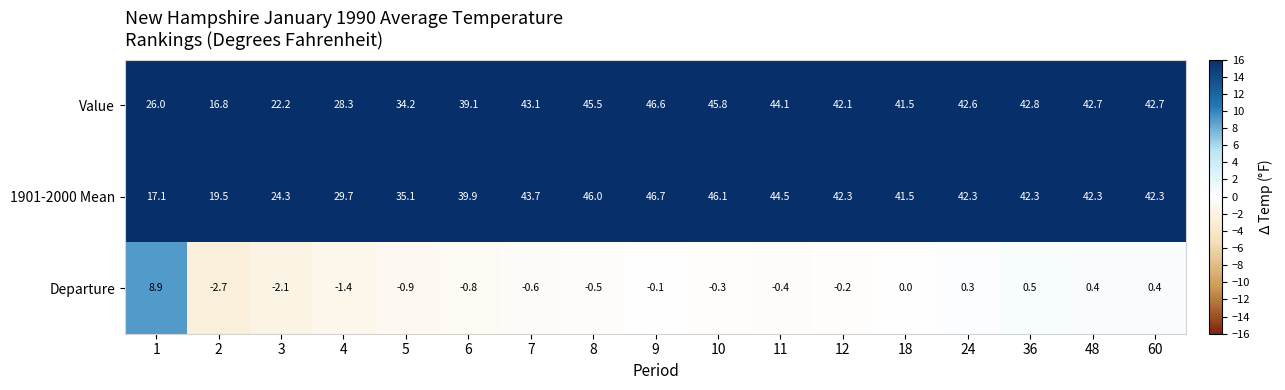

Which series changed the most between 2 and 3?

Value